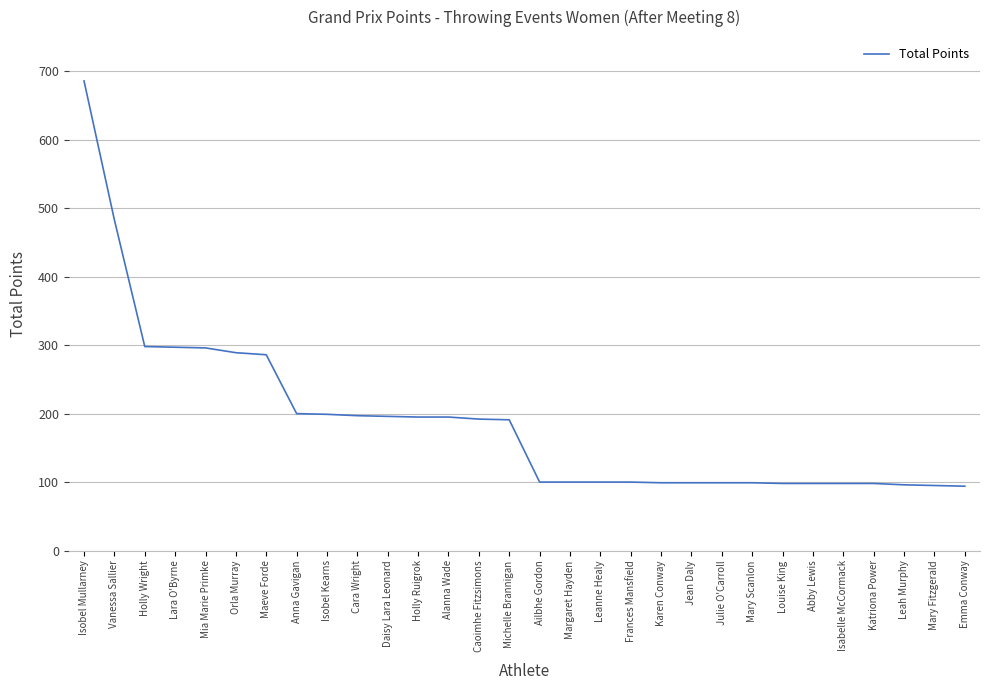

Does the chart display data point markers on the line(s)?

No